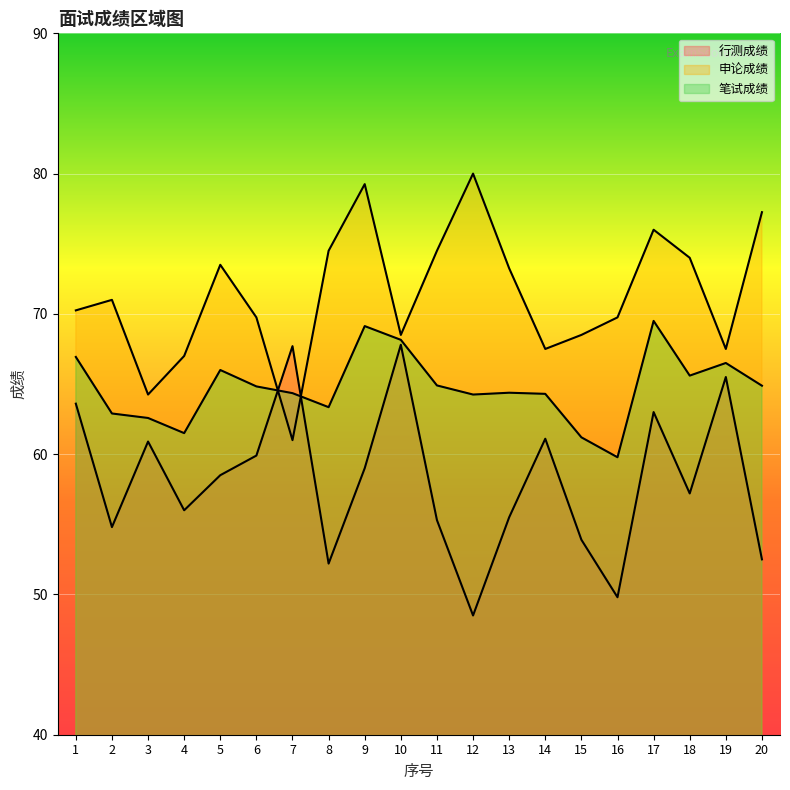

How many data points does each series have?

20